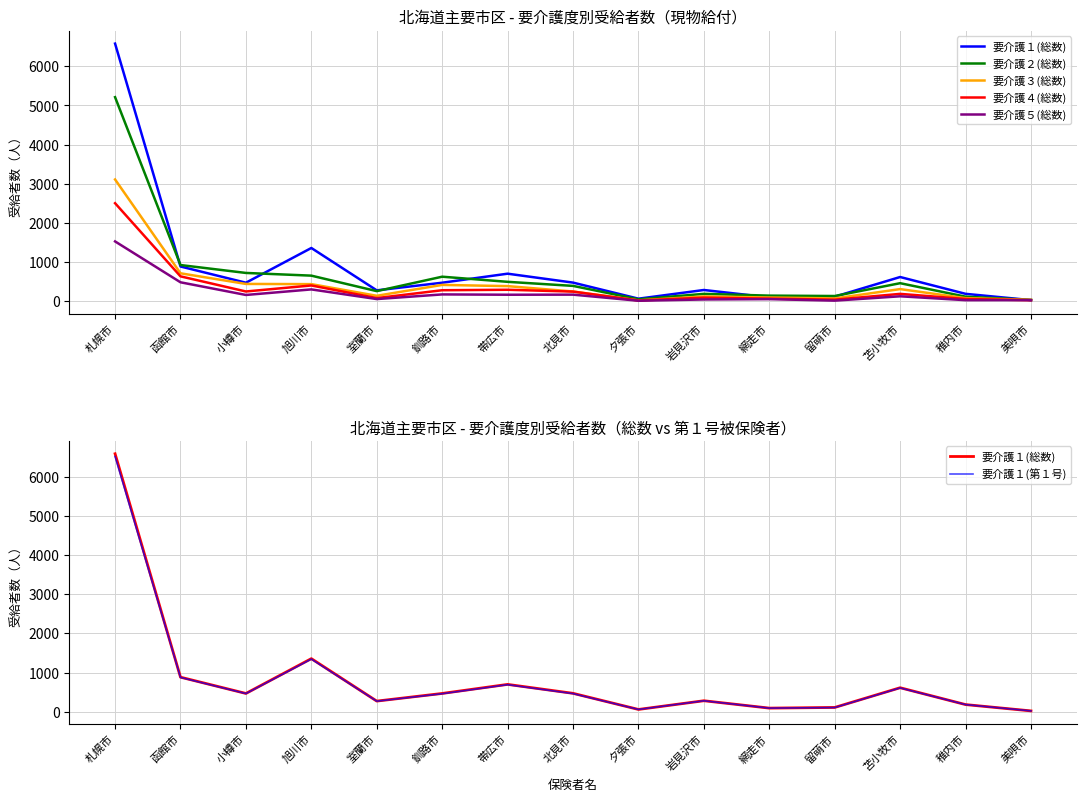

The 要介護５(総数) series shows 40 at 岩見沢市. True or false?

True